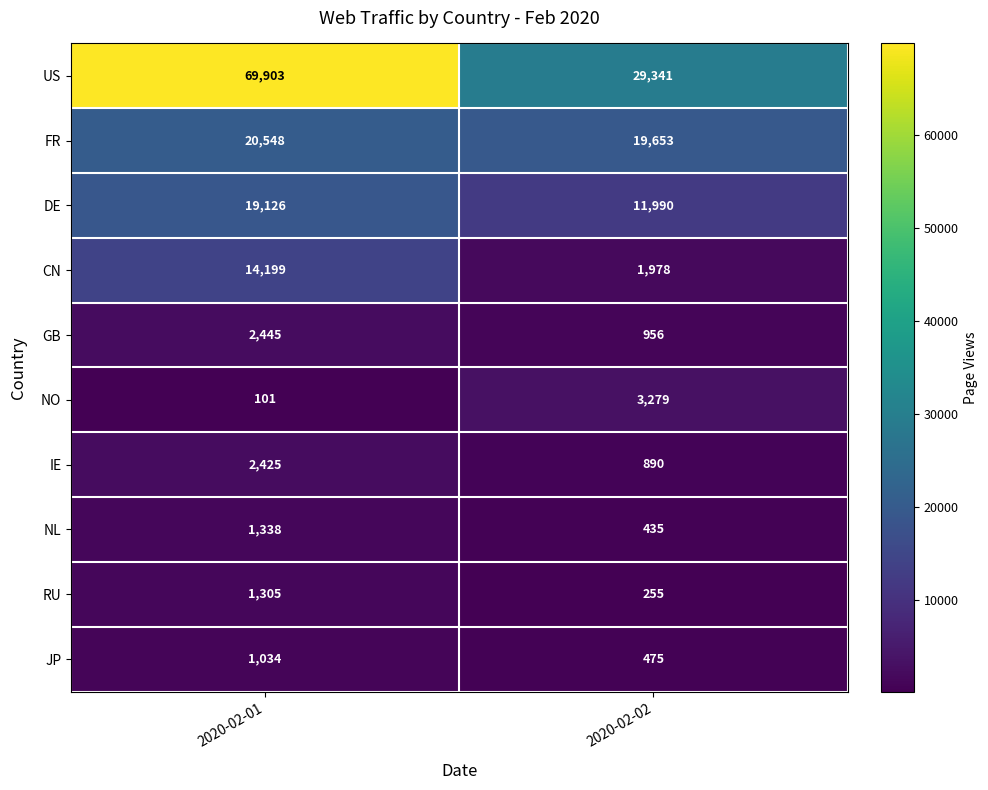

Reading right to left, transcribe all the data shown in this chart.

US: 29341	69903
FR: 19653	20548
DE: 11990	19126
CN: 1978	14199
GB: 956	2445
NO: 3279	101
IE: 890	2425
NL: 435	1338
RU: 255	1305
JP: 475	1034